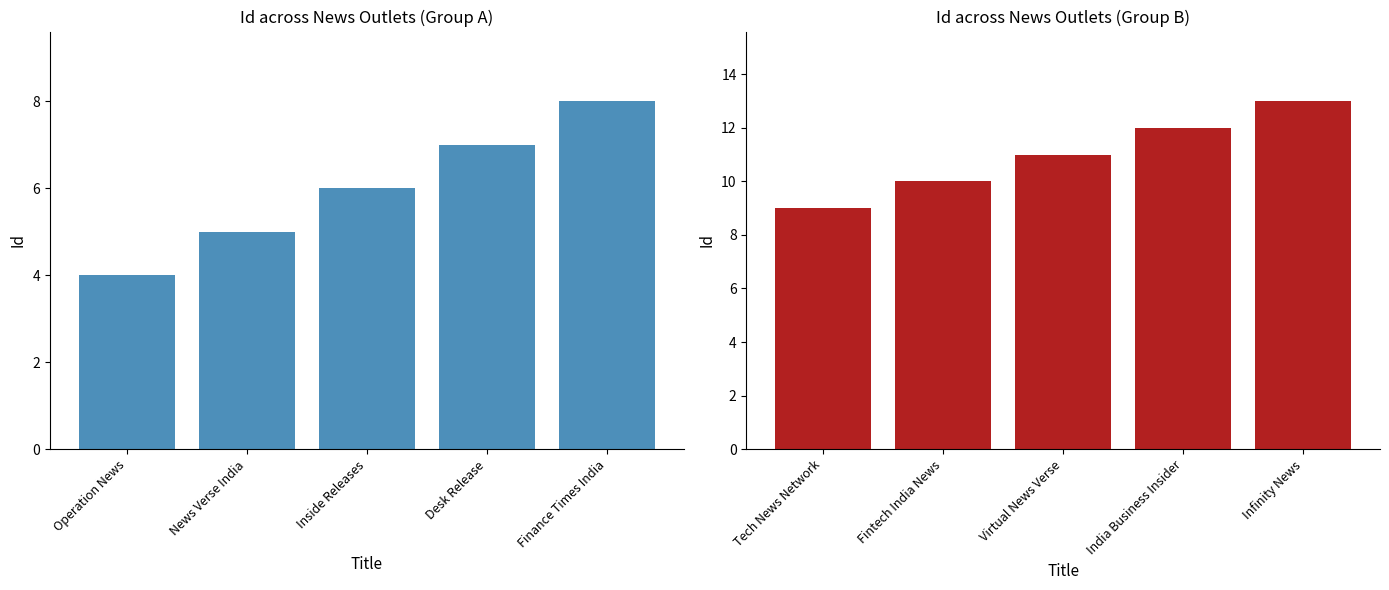

Which category has the highest value in the Id (Group A) series?

Finance Times India